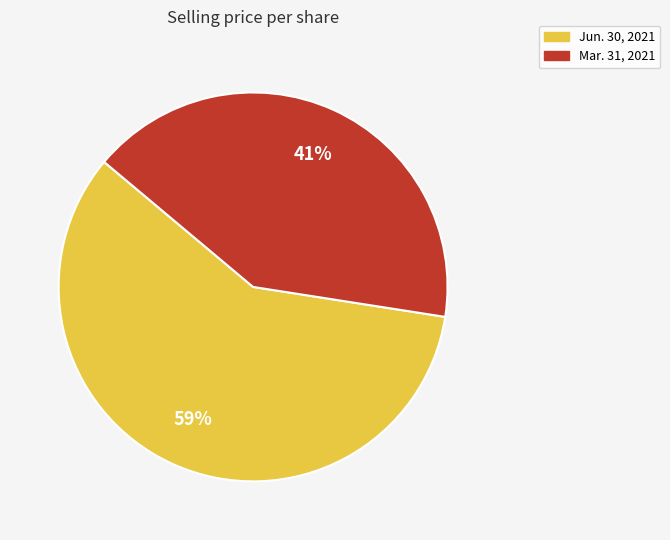

Count the number of slices in the pie.

2